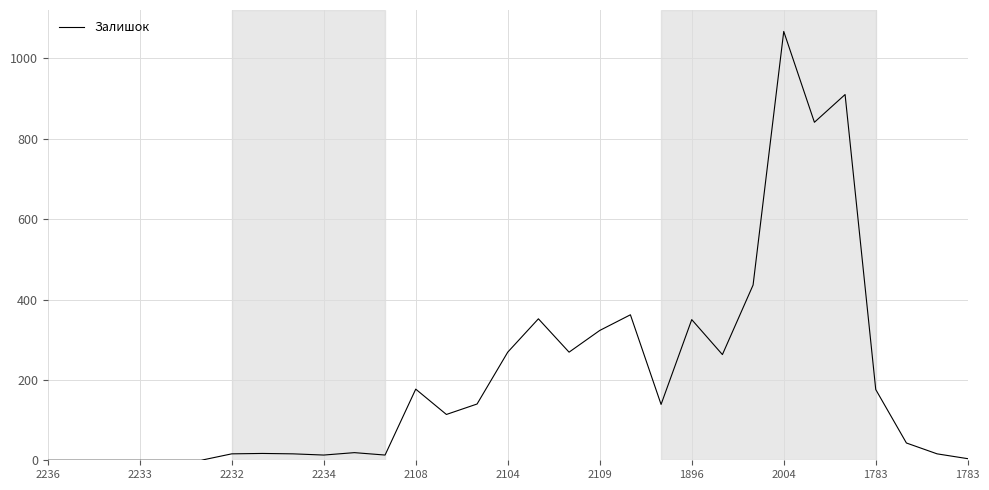

What is the maximum value shown in the chart?

1067